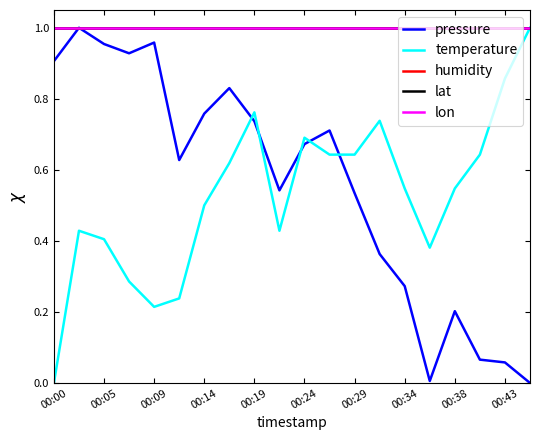

In pressure, how many points are lower than both neighbors (excluding endpoints)?

4